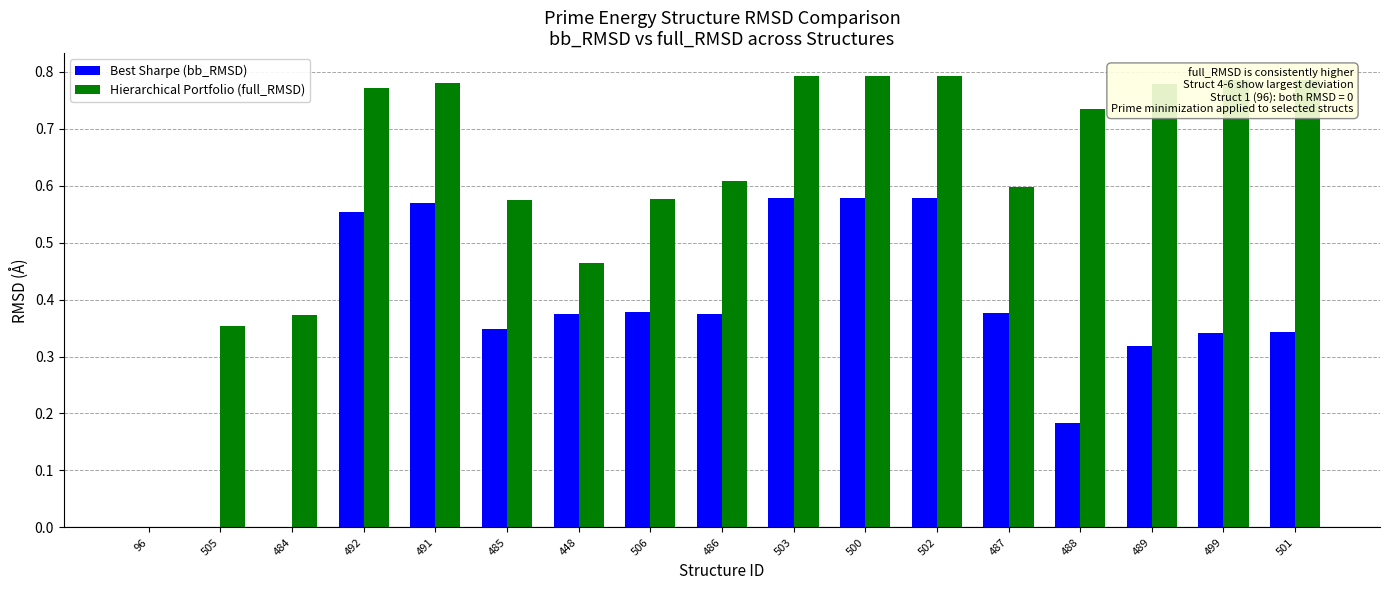

What are all the series names shown in the legend?

Best Sharpe (bb_RMSD), Hierarchical Portfolio (full_RMSD)